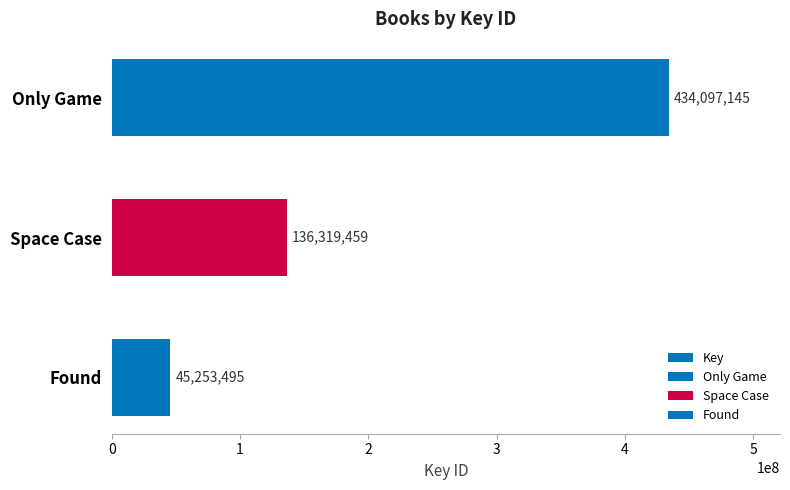

At which category does the chart reach its minimum across all series?

Found